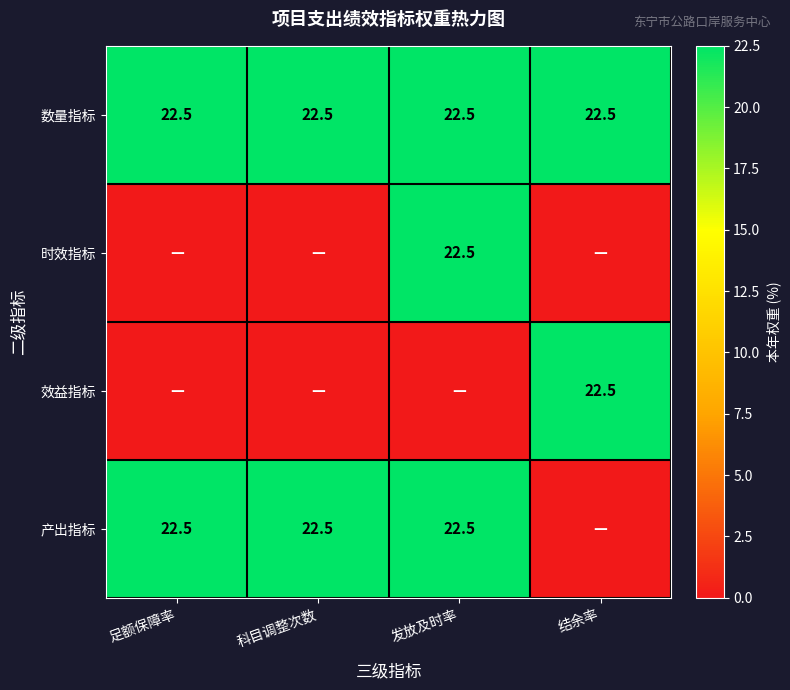

What is the highest value of the 数量指标 series?

22.5